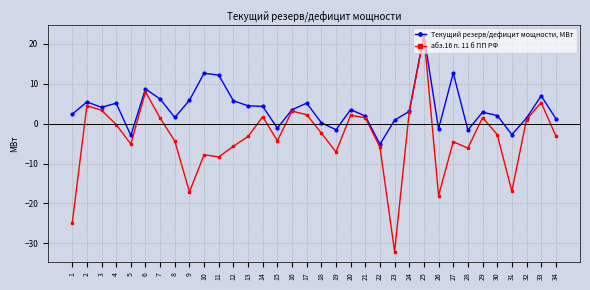

What is the difference between the highest and lowest values at 24?

0.1